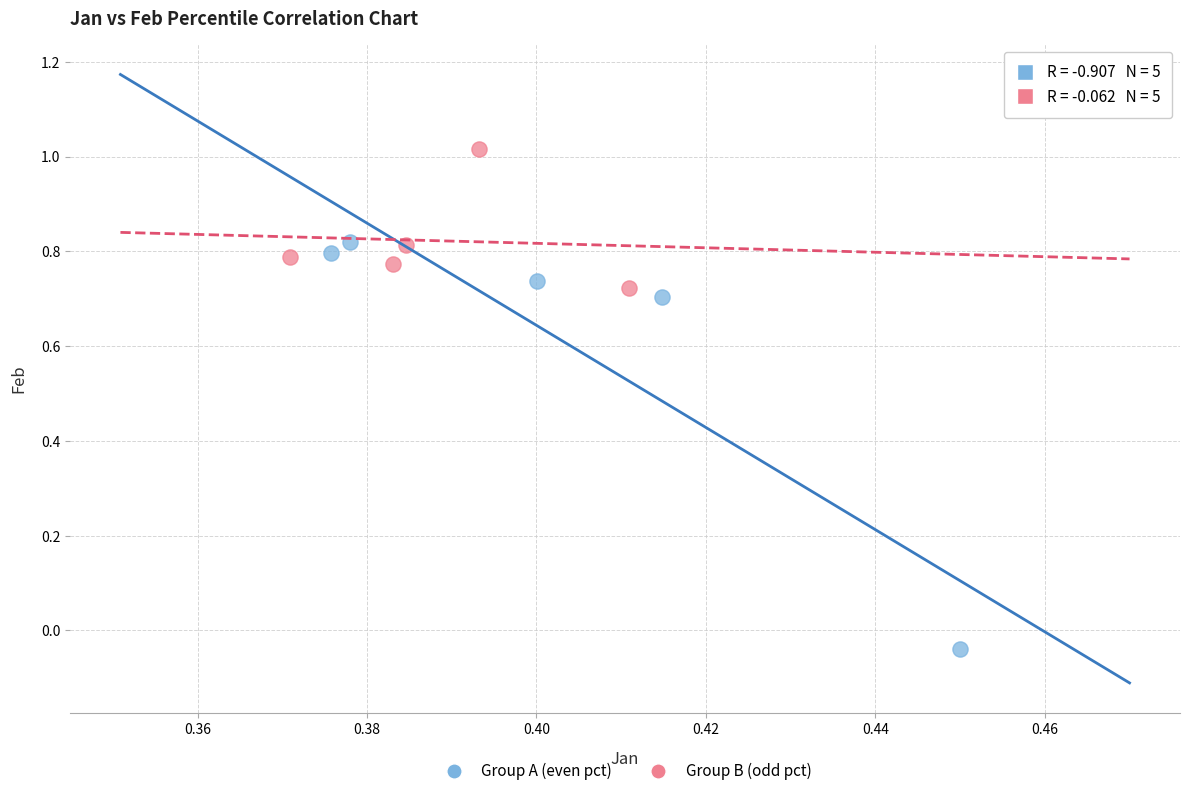

Which series has the largest Y range (max minus min)?

Group A (even pct)